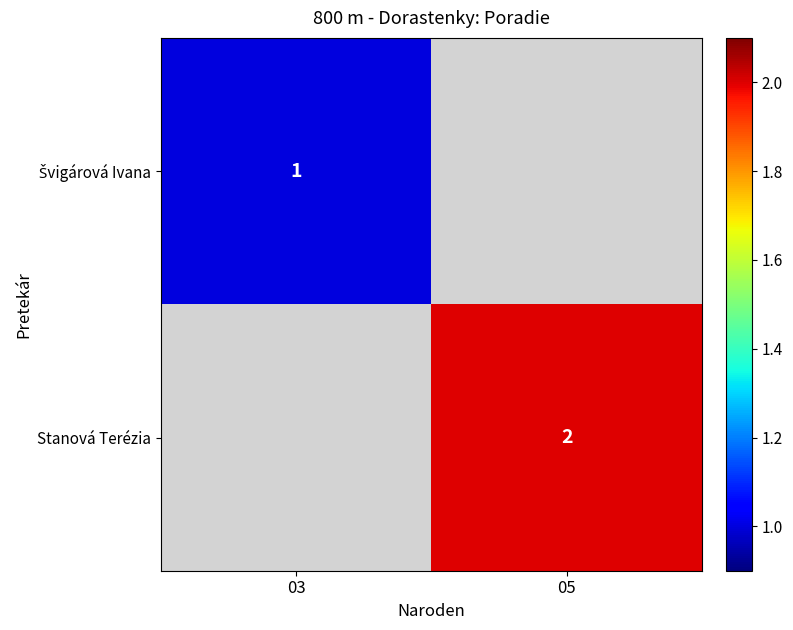

The Stanová Terézia series shows 3 at 05. True or false?

False